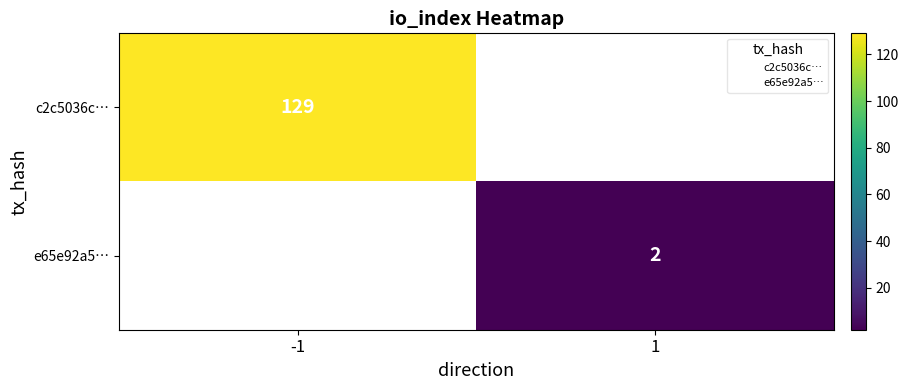

Is the value of c2c5036c… at -1 greater than the value of e65e92a5… at 1?

Yes